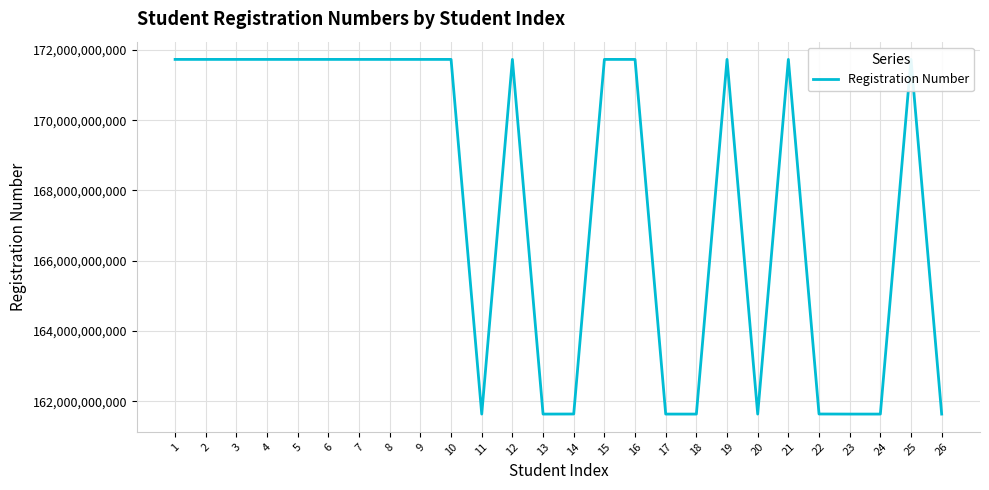

What is the smallest value displayed?

161633001317